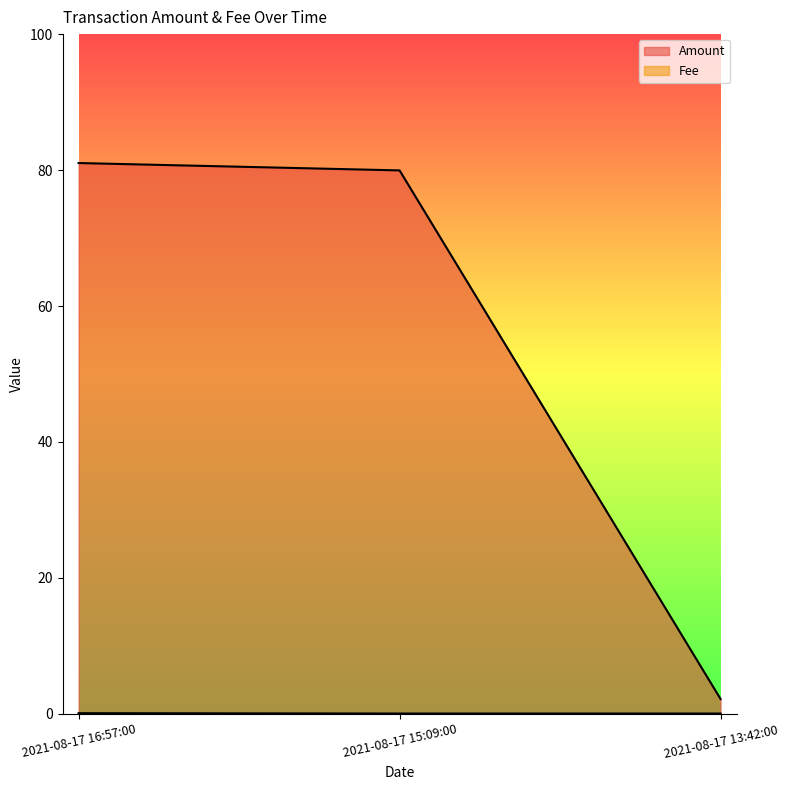

What is the label of the 3rd point from the right?

2021-08-17 16:57:00